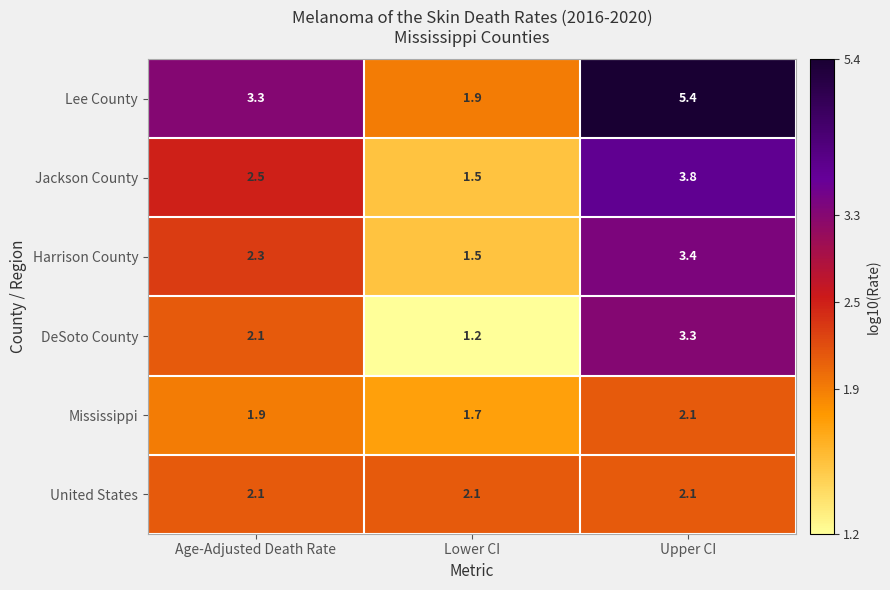

Is it true that DeSoto County equals 1.4 at Upper CI?

False